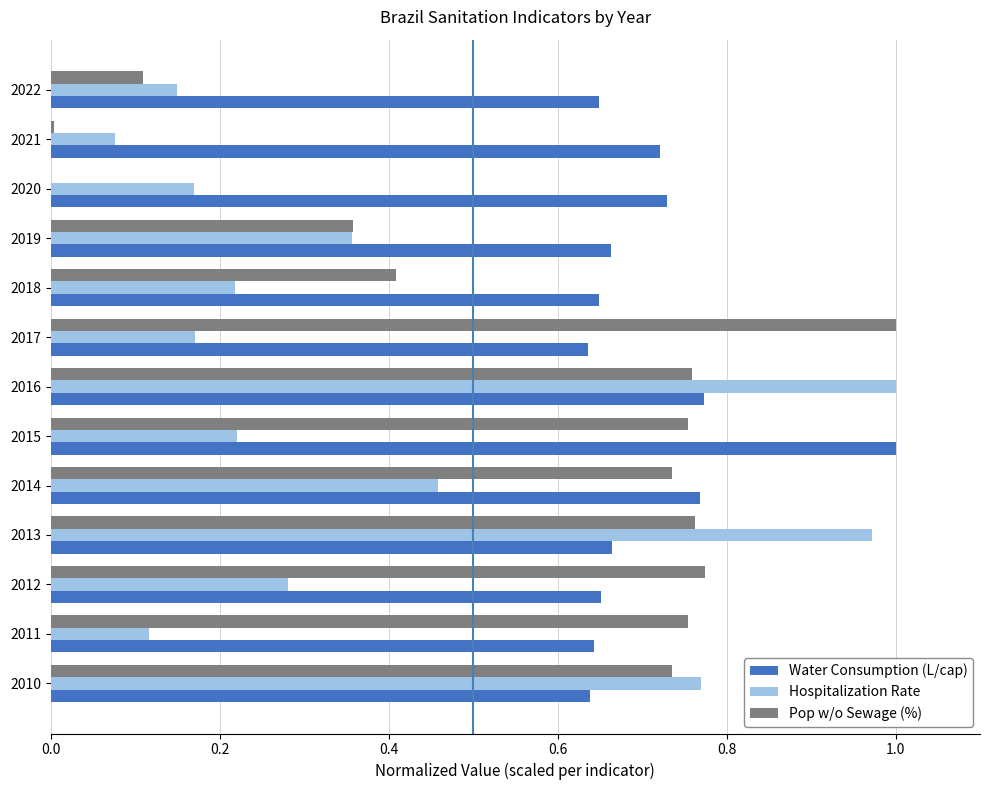

The value of Hospitalization Rate at 2018 is 0.3. True or false?

False